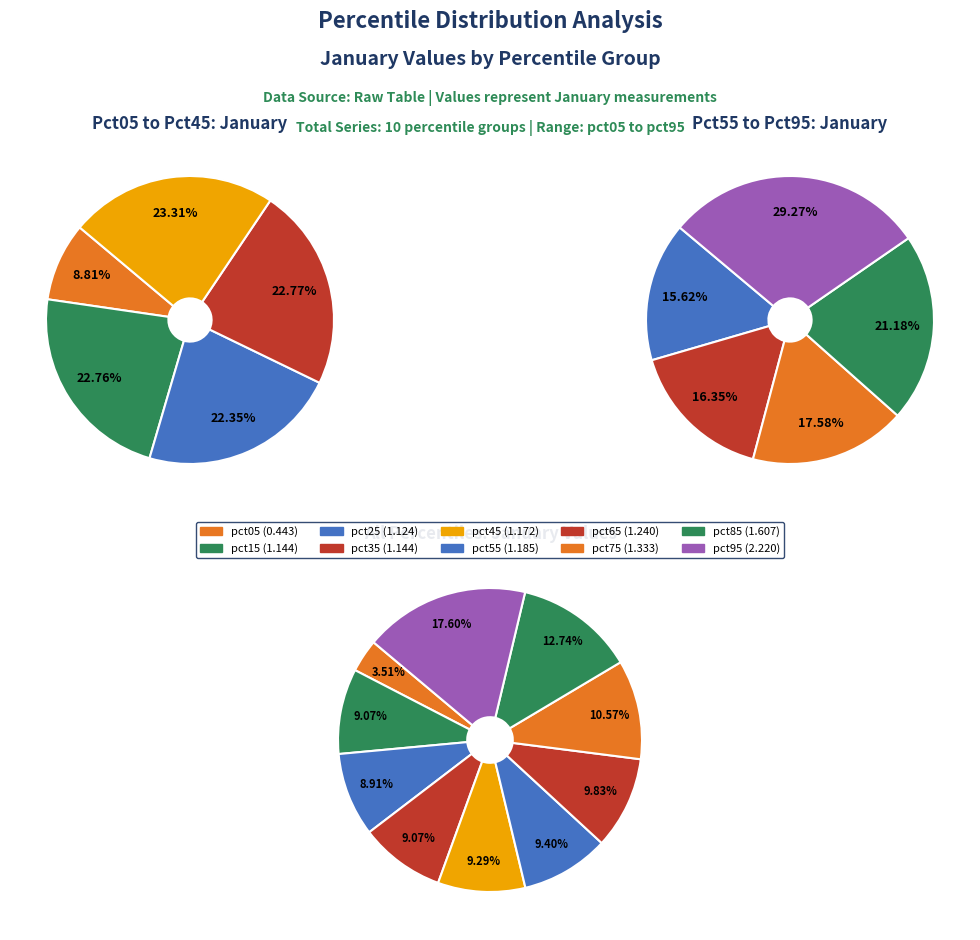

How many segments does this pie chart have?

10